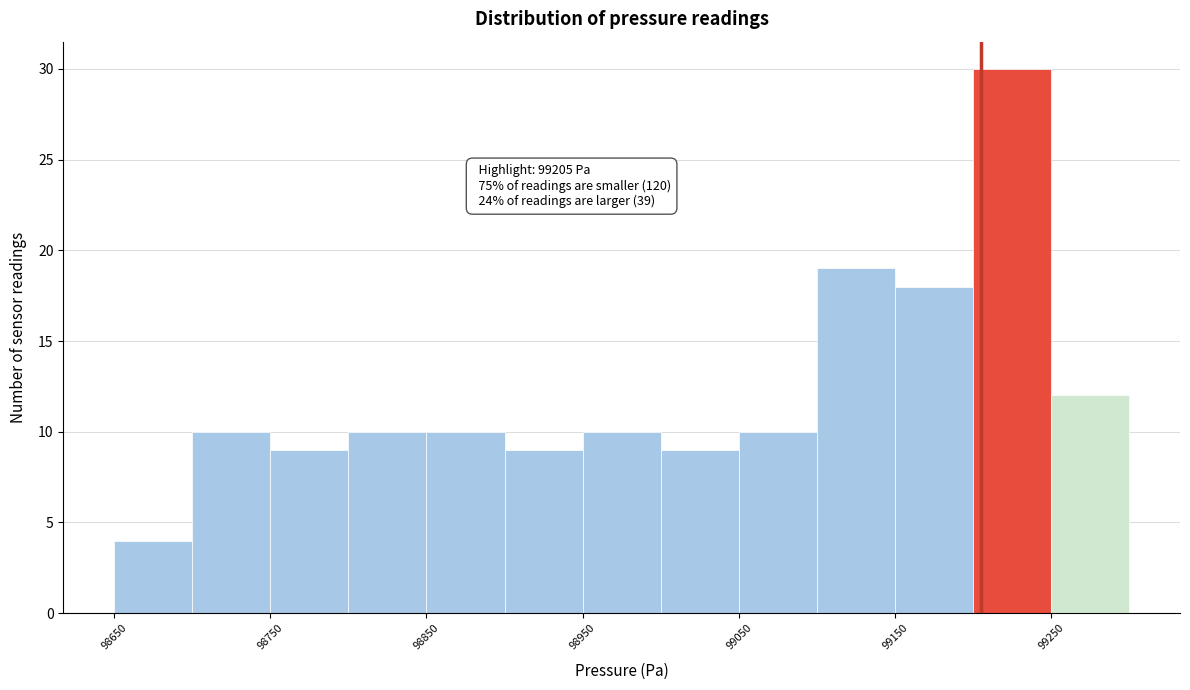

Which range on the x-axis has the tallest bar?

99200 to 99250